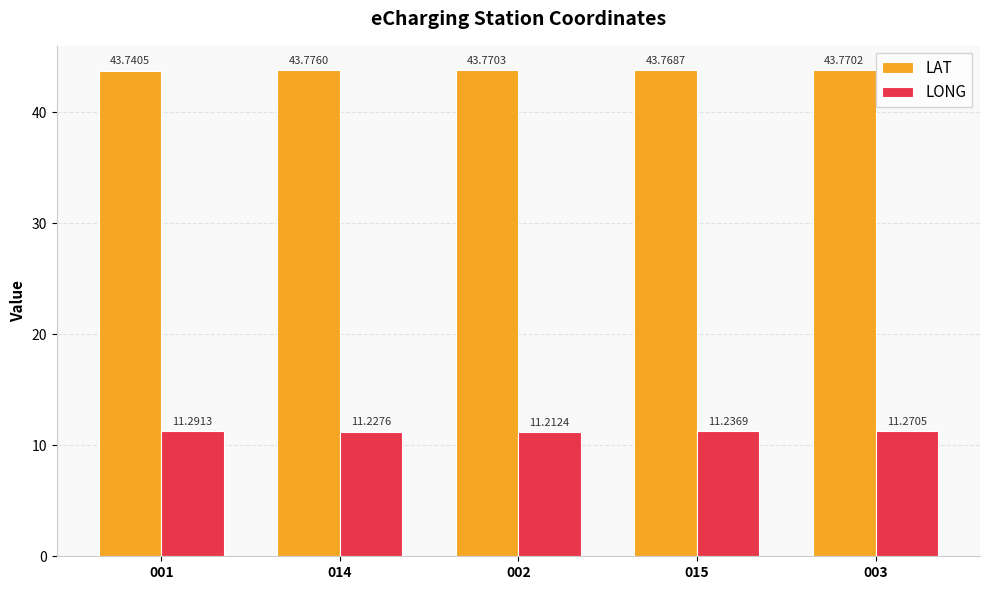

List the series in order of their overall mean, lowest first.

LONG, LAT